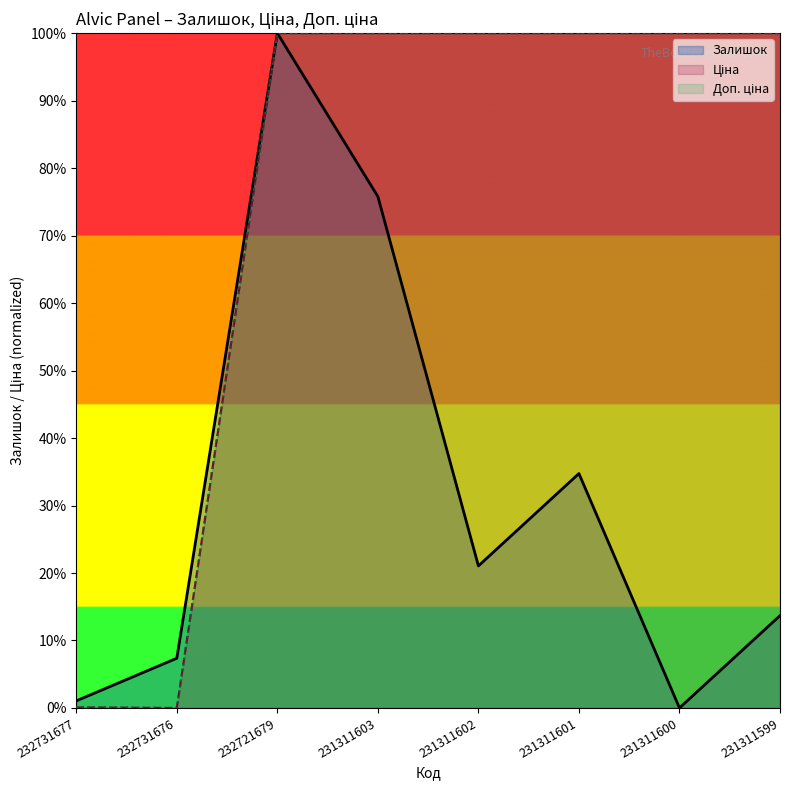

Reading left to right, list all the values displayed in this chart.

Залишок: 1.1	7.4	100.0	75.8	21.1	34.7	0.0	13.7
Ціна: 0.1	0.0	100.0	100.0	100.0	100.0	100.0	100.0
Доп. ціна: 0.1	0.0	100.0	100.0	100.0	100.0	100.0	100.0